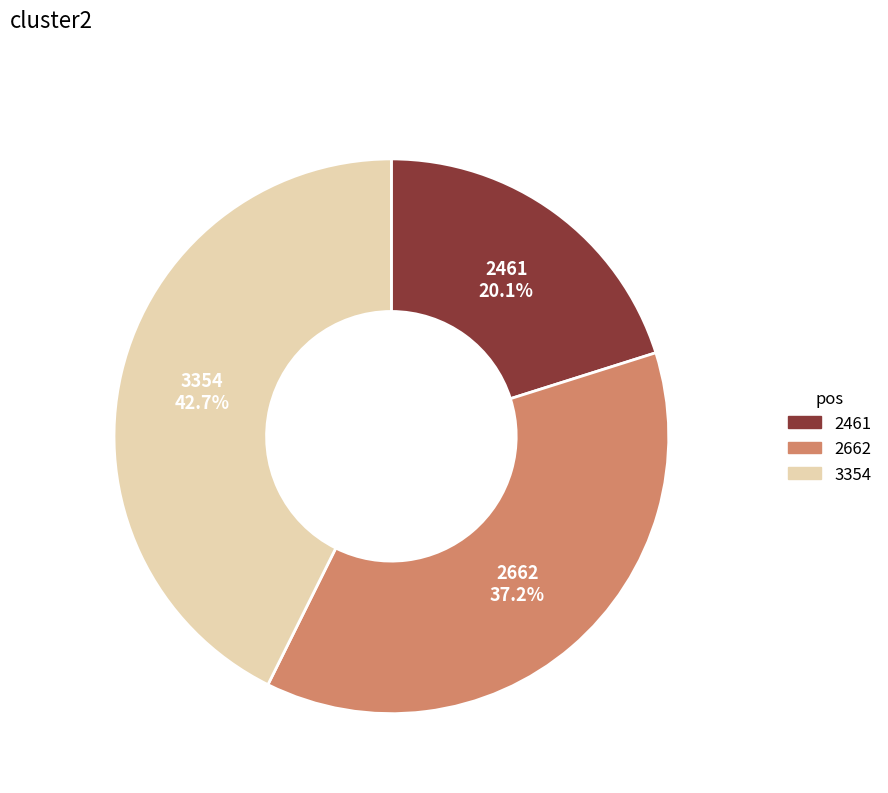

Do 2461 and 3354 together represent more than half of the pie?

Yes